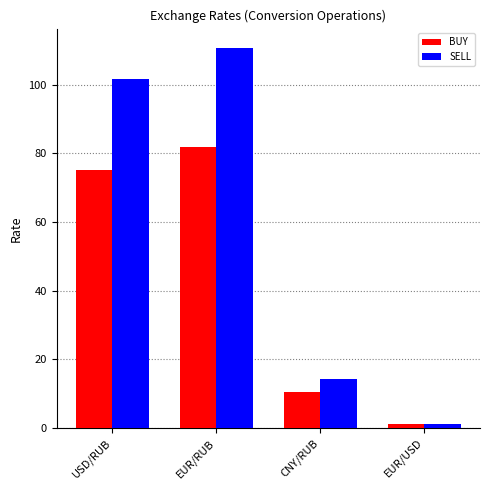

Where is SELL nearest to the value 55?

CNY/RUB